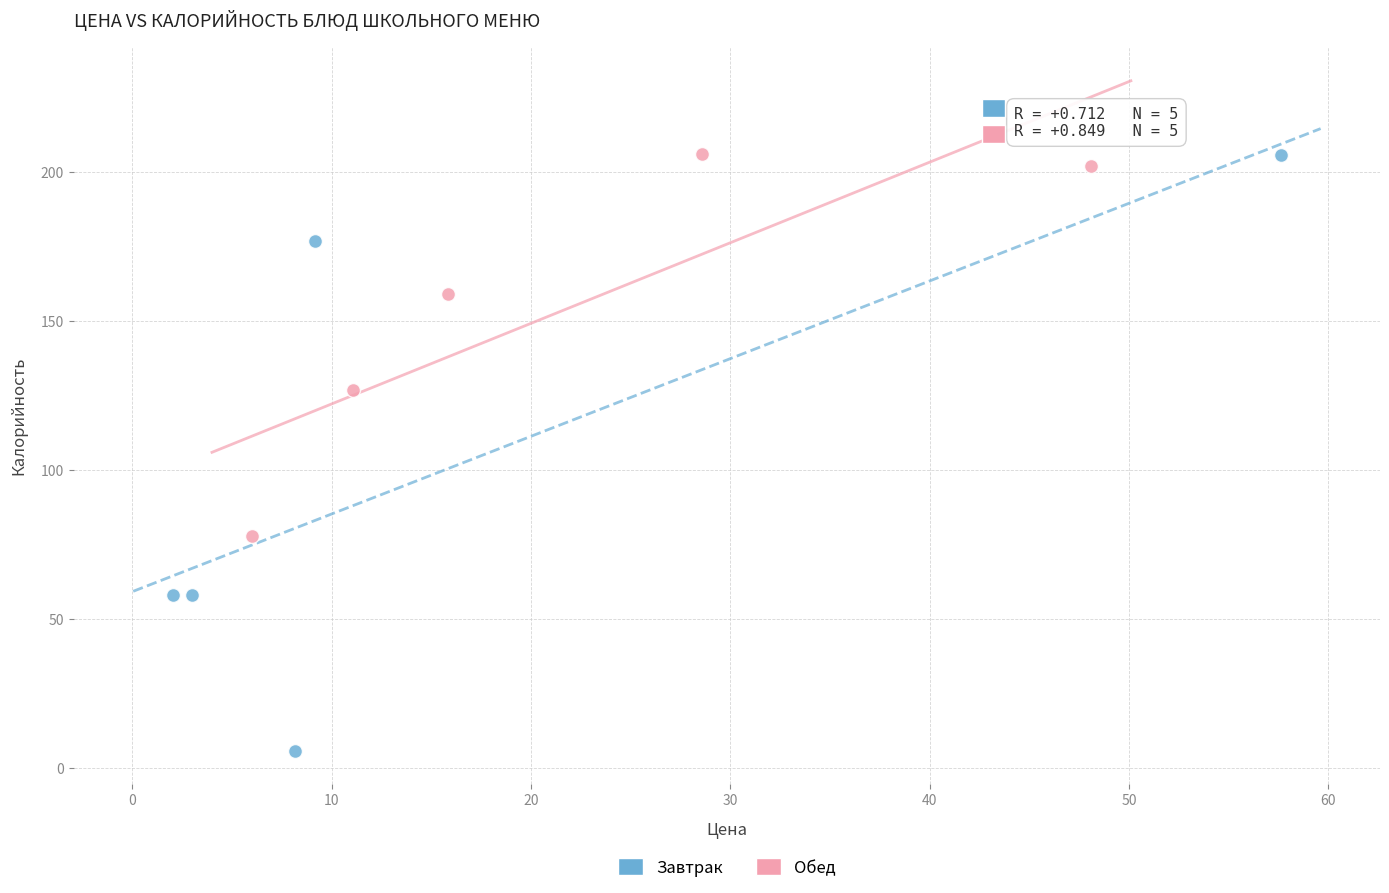

What are all the series names shown in the legend?

Завтрак, Обед